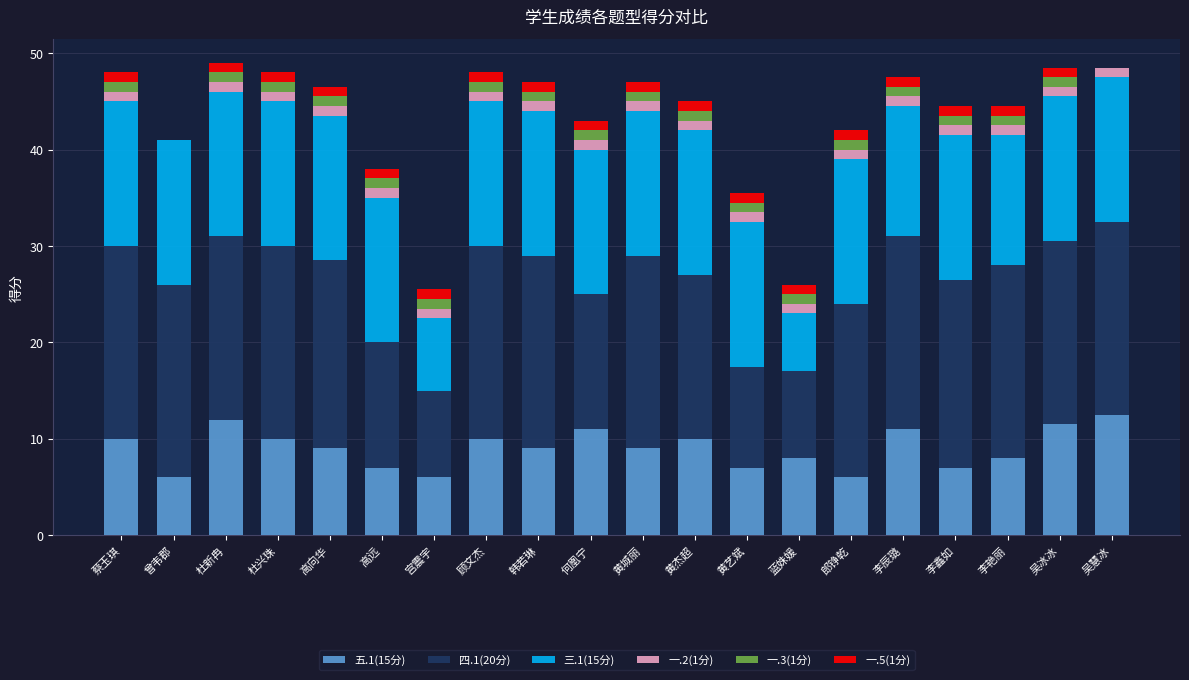

What is the highest value of the 五.1(15分) series?

12.5